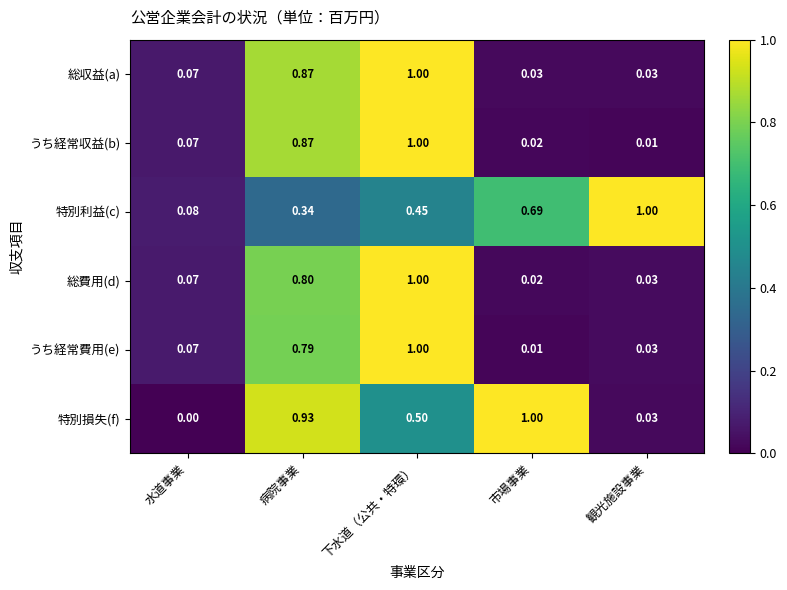

At which label does 特別利益(c) reach its minimum?

水道事業